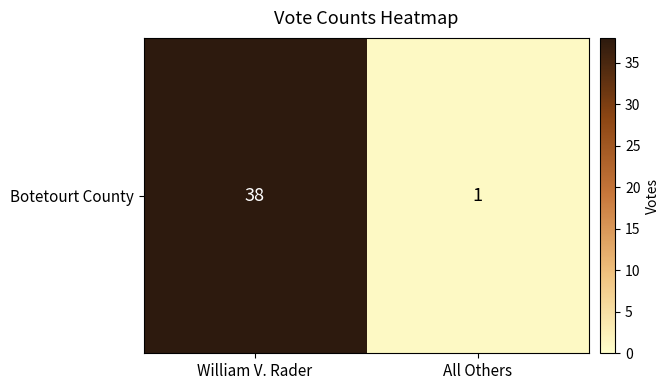

What is the change in value from William V. Rader to All Others?

-37